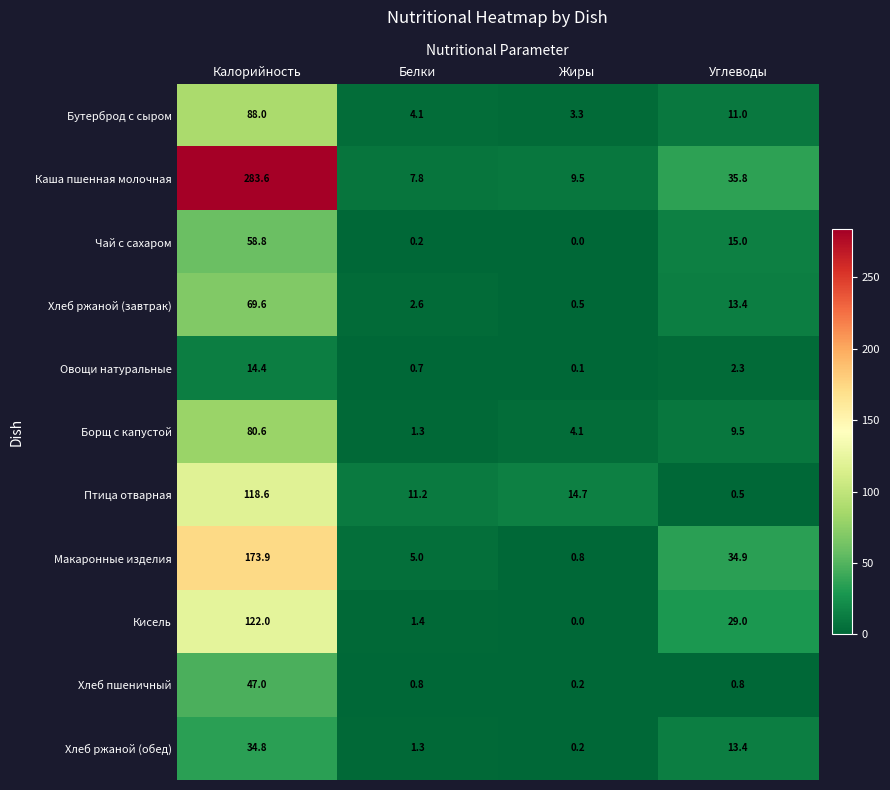

True or false: Борщ с капустой has a value of 16.9 at Углеводы.

False